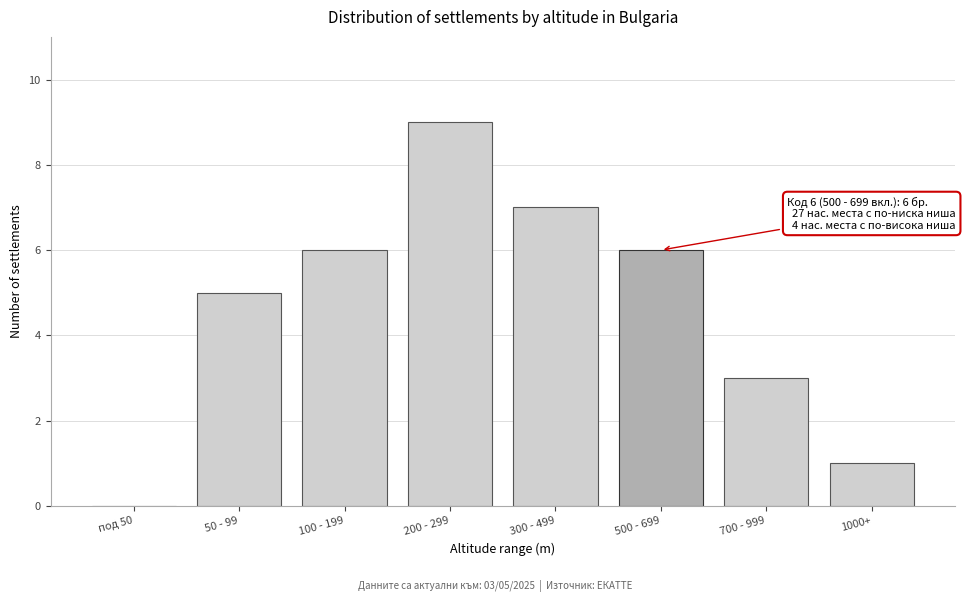

Reading left to right, transcribe all the data shown in this chart.

под 50=0	50 - 99=5	100 - 199=6	200 - 299=9	300 - 499=7	500 - 699=6	700 - 999=3	1000+=1